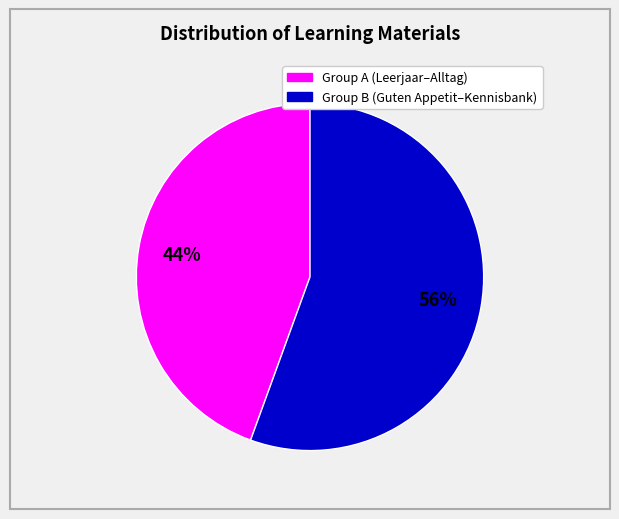

To the nearest percent, what is the average slice percentage?

50%